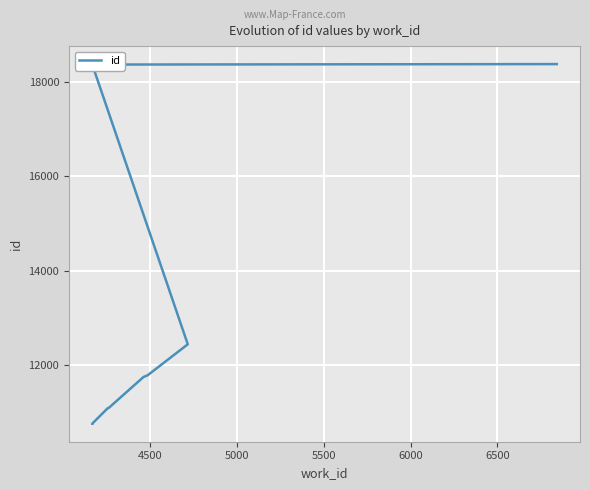

How many values exceed 11750?

4